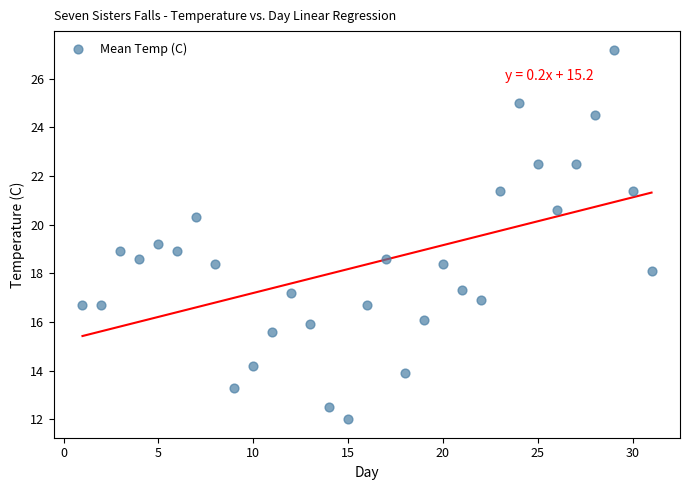

What is the range of Y values (max minus min)?

15.2